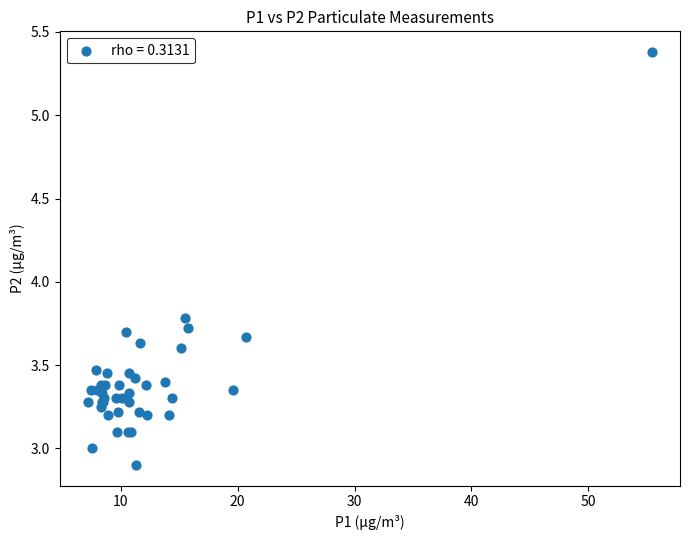

What Y value in the scatter plot is closest to 4?

3.8